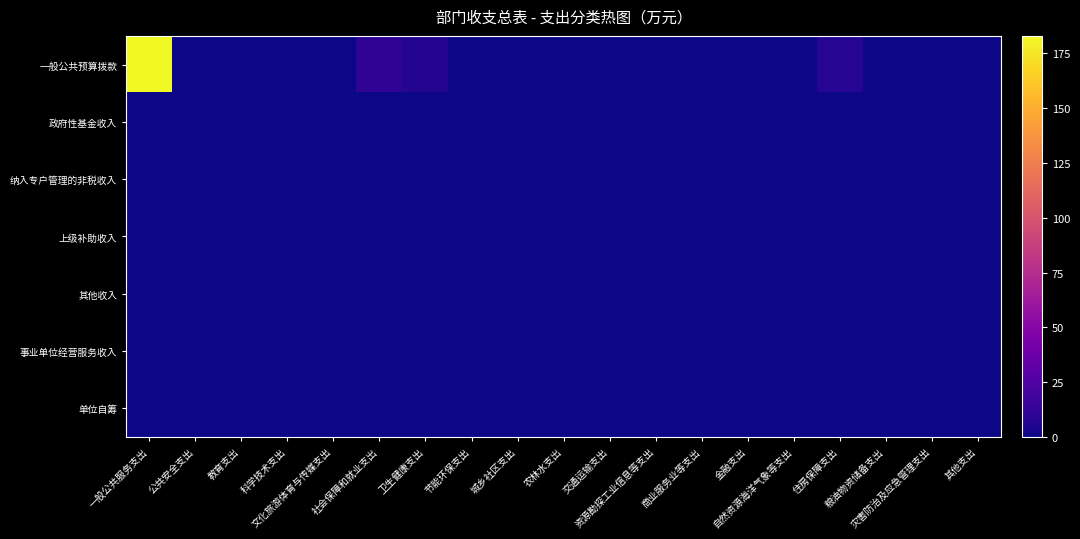

Rank the series at 自然资源海洋气象等支出 from lowest to highest value.

一般公共预算拨款, 政府性基金收入, 纳入专户管理的非税收入, 上级补助收入, 其他收入, 事业单位经营服务收入, 单位自筹